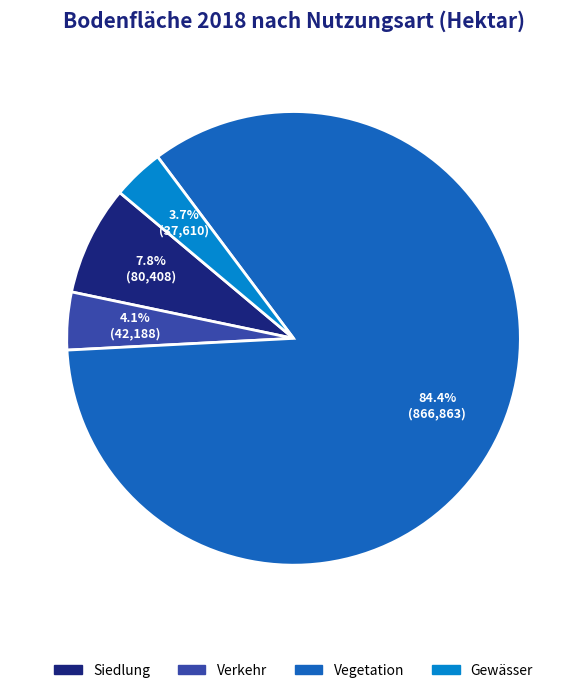

To the nearest percent, what is the average slice percentage?

25%